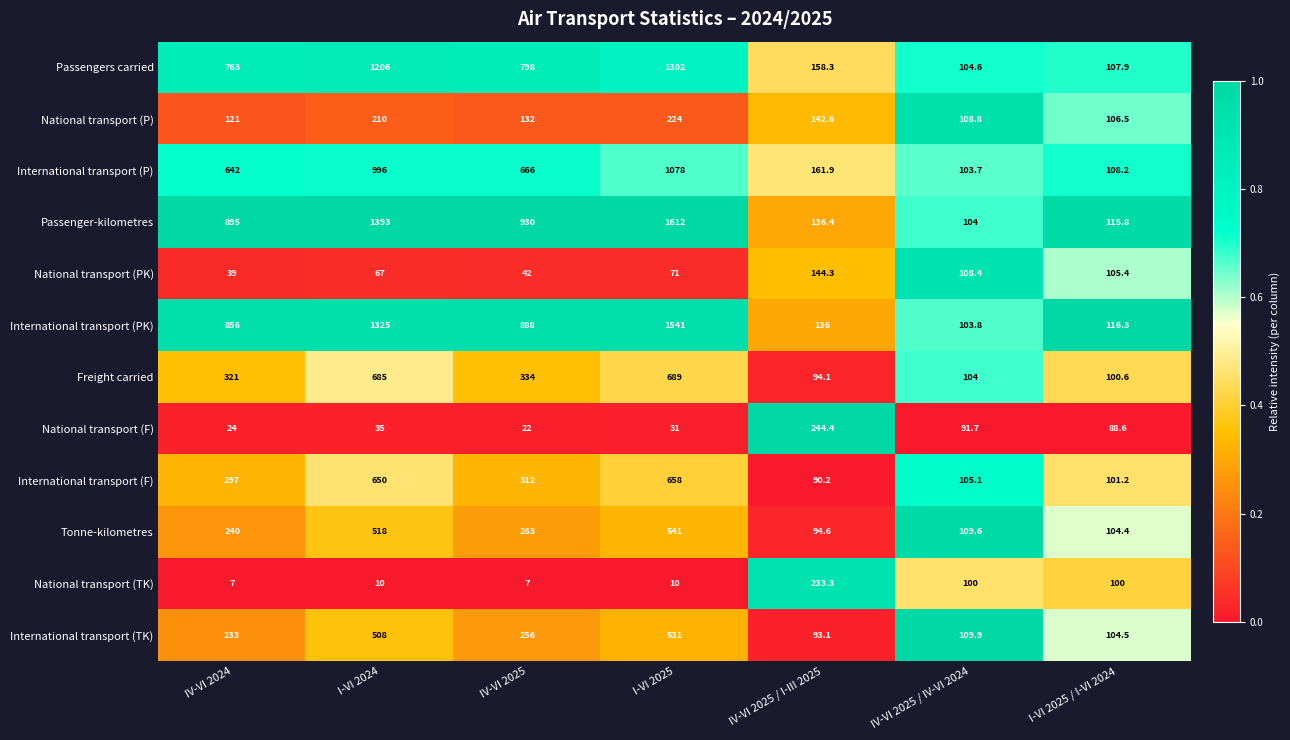

Where is National transport (P) nearest to the value 165?

IV-VI 2025 / I-III 2025